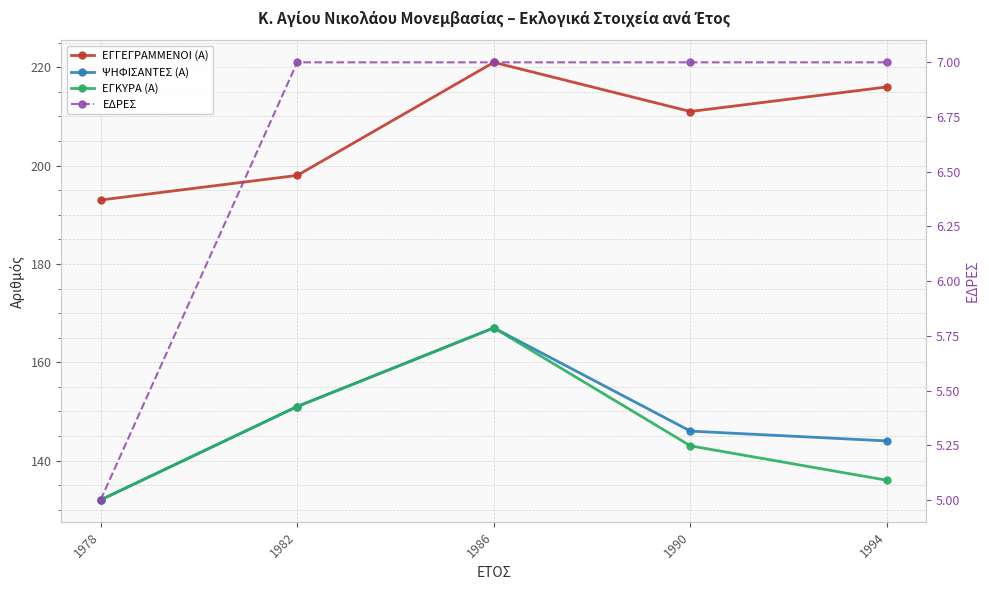

What is the value of the ΕΔΡΕΣ point at the 5th from the left?

7